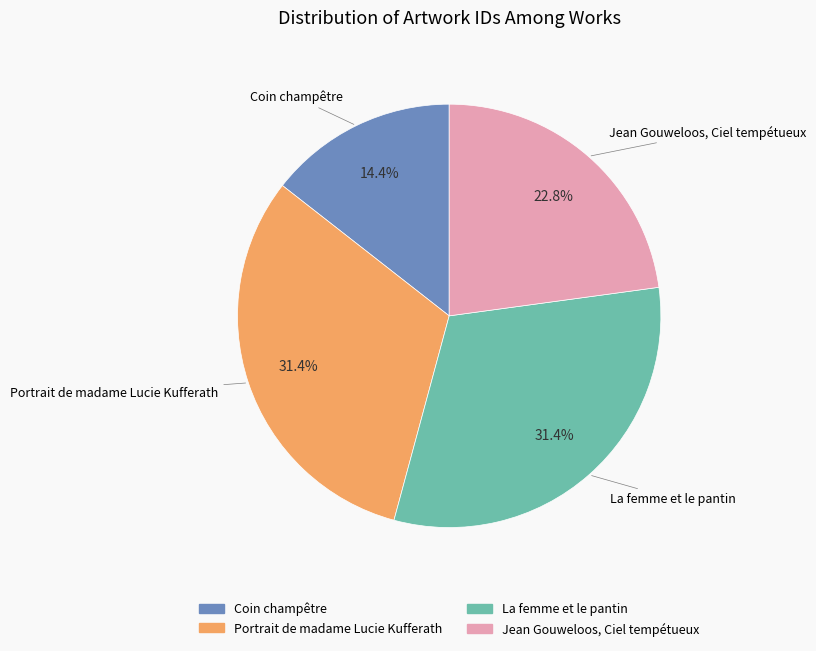

To the nearest percent, what is the difference between the Jean Gouweloos, Ciel tempétueux and La femme et le pantin slice percentages?

9%